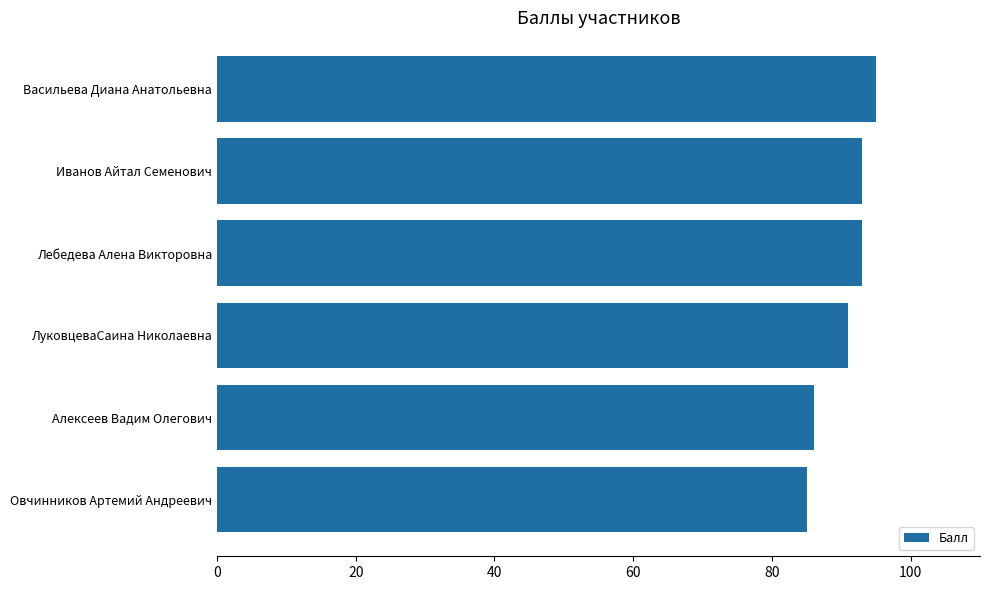

The chart shows a value of 44 at Иванов Айтал Семенович. True or false?

False